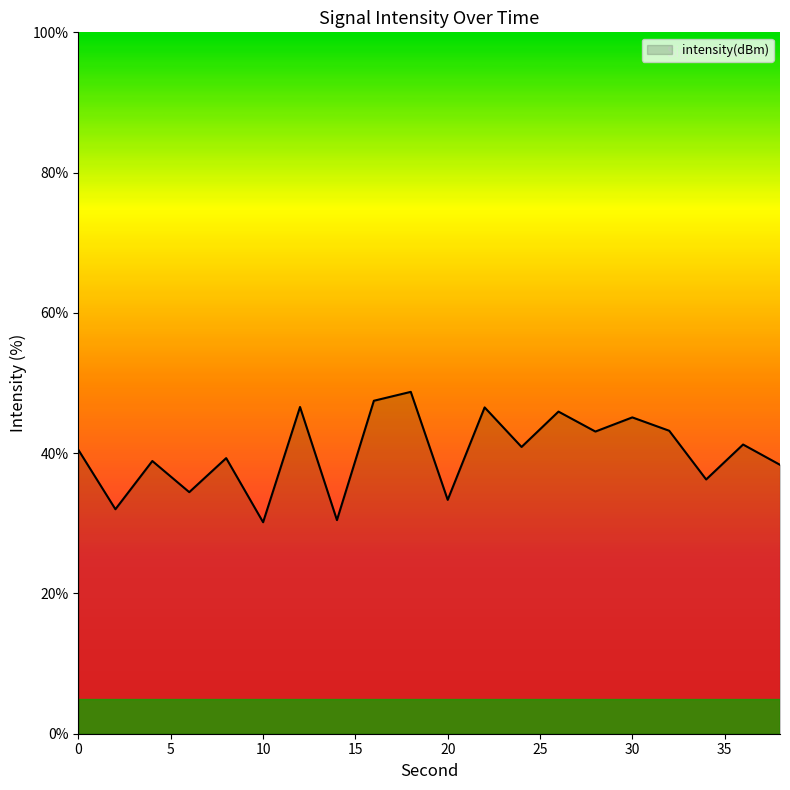

What is the greatest value displayed?

48.7